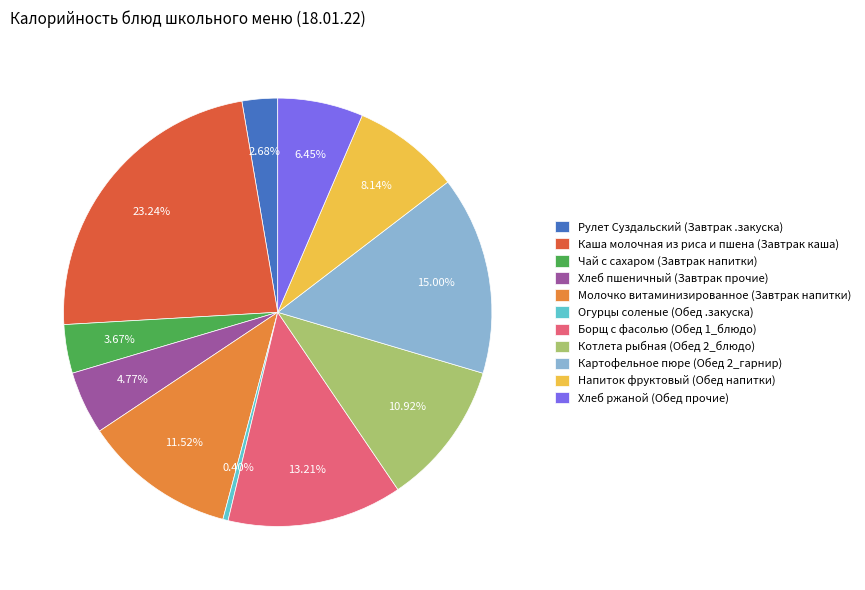

Count the number of slices in the pie.

11